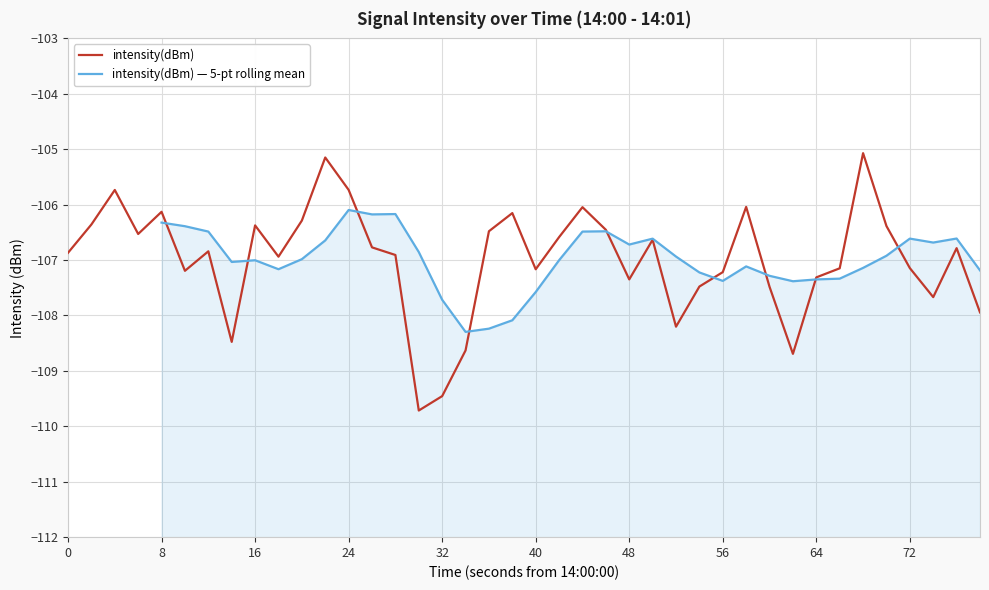

The intensity(dBm) series shows -107.3 at 64. True or false?

True